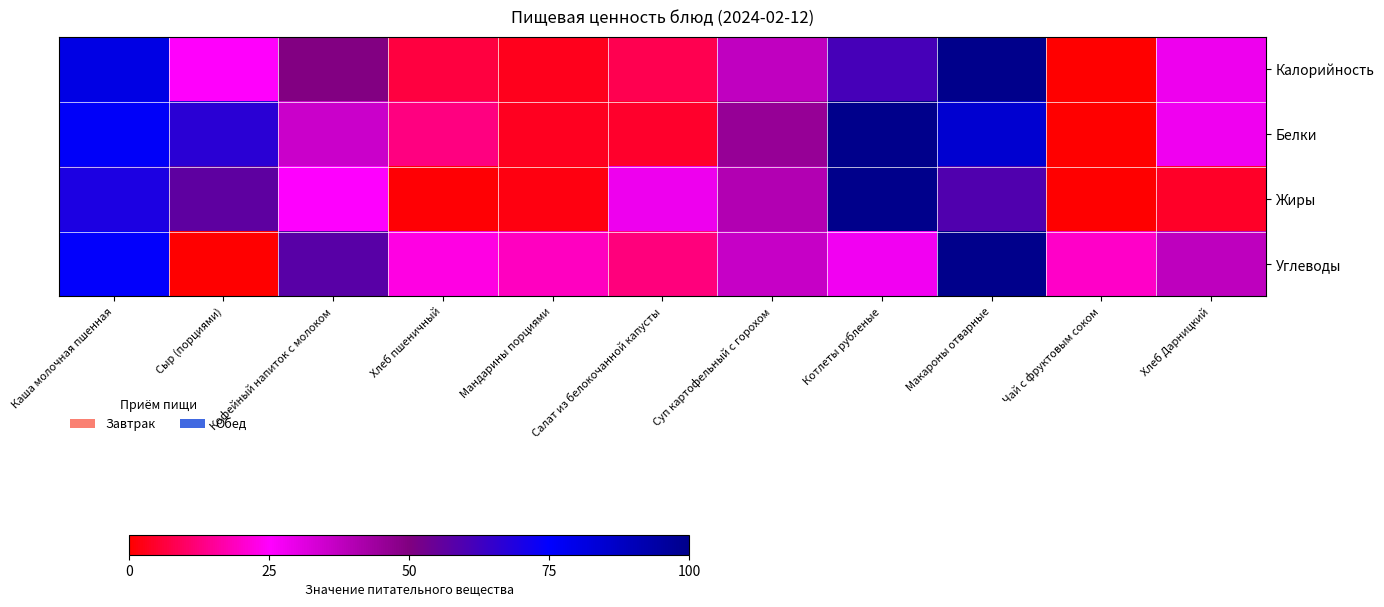

Which series has the widest spread of values?

Калорийность